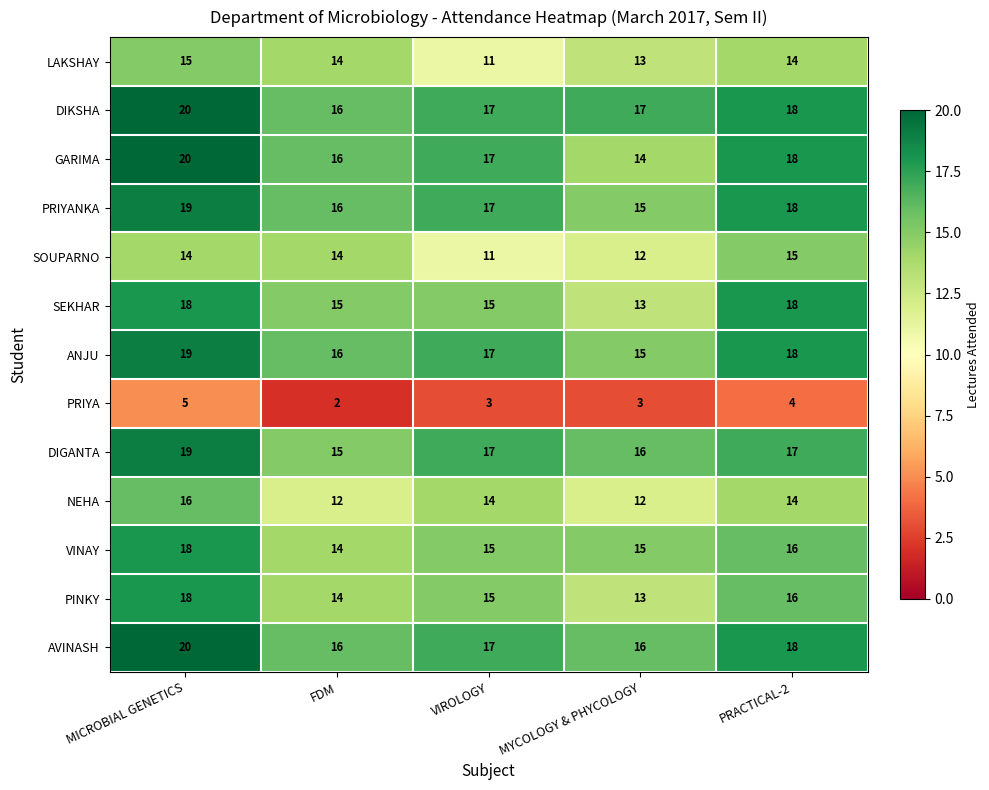

At how many categories does at least one series exceed 12?

5